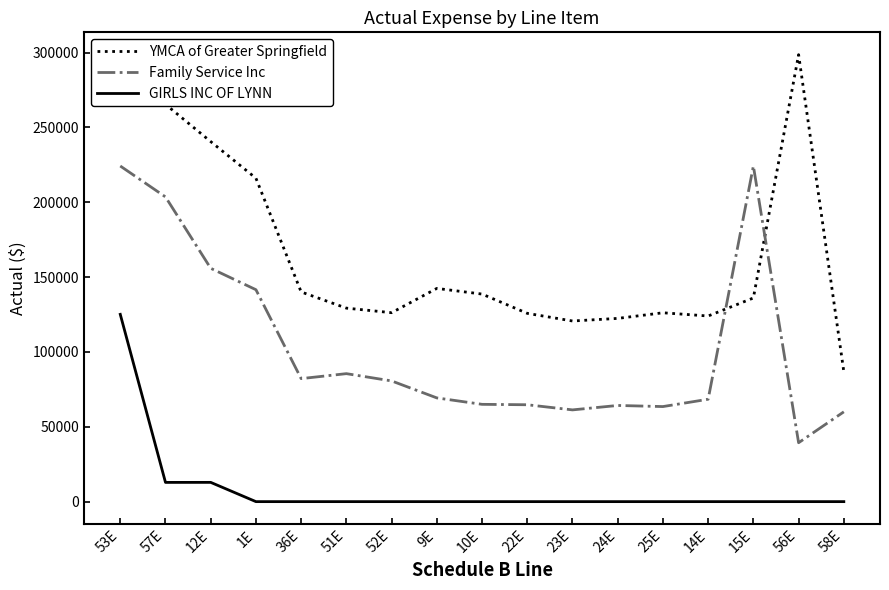

What is the difference between the maximum and minimum values in the YMCA of Greater Springfield series?

211775